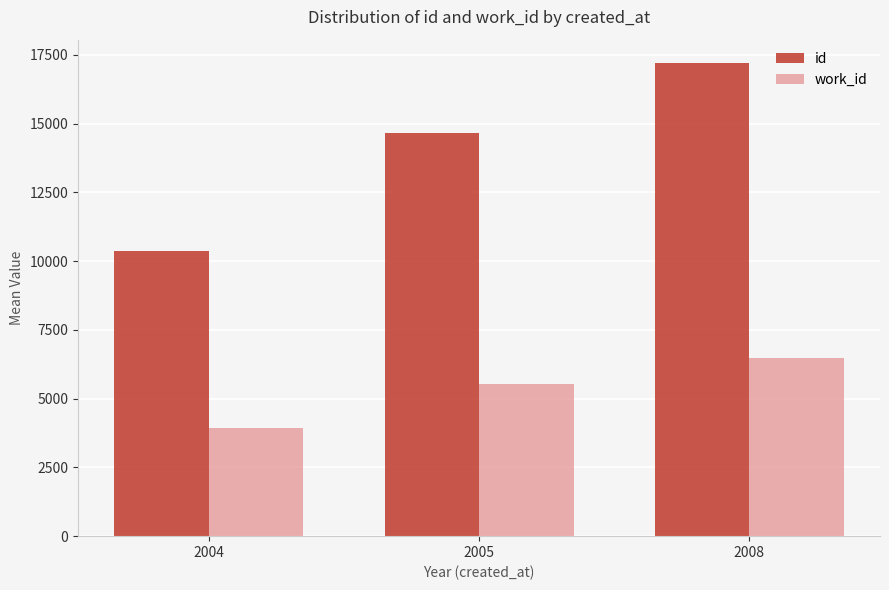

What is the spread (max minus min) of values at 2008?

10725.0